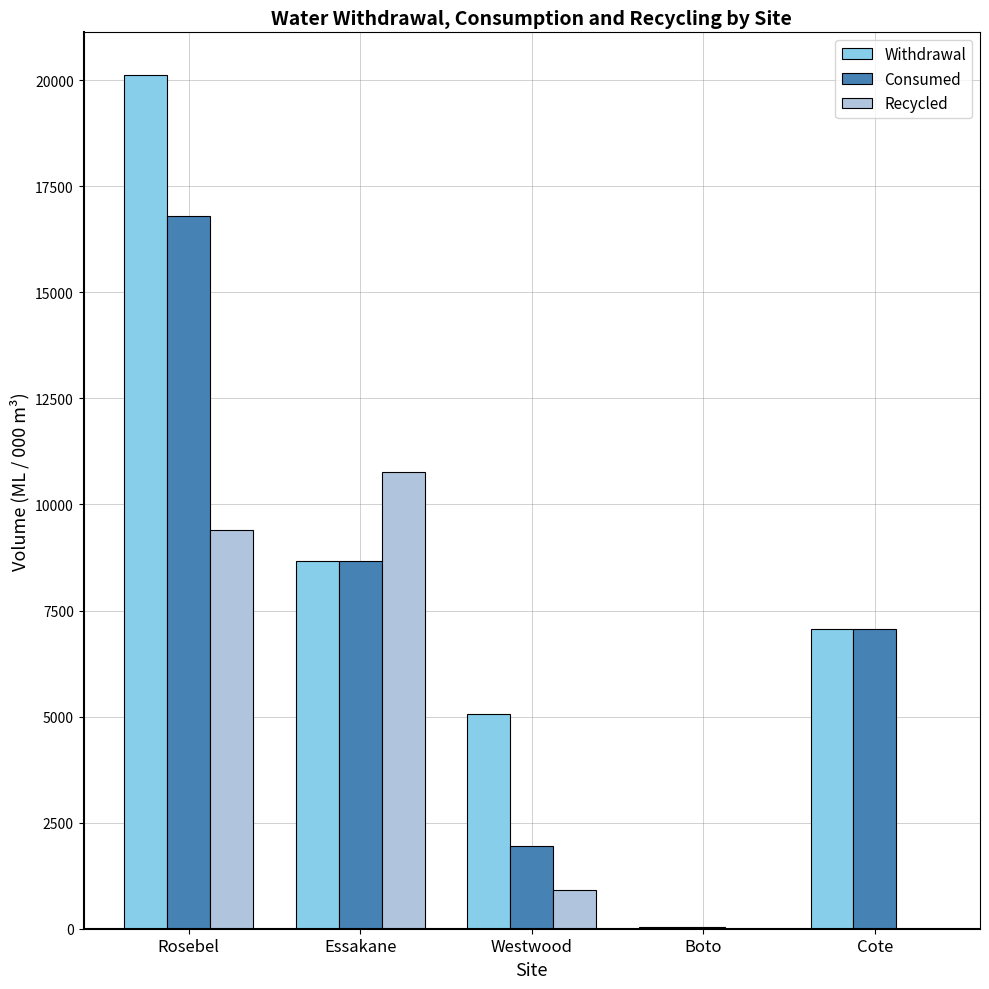

Reading left to right, list all the values displayed in this chart.

Withdrawal: 20122.8	8666.7	5059.6	43.8	7073.1
Consumed: 16792.3	8666.7	1942.4	43.8	7073.1
Recycled: 9398.2	10764.0	907.3	0.0	0.0